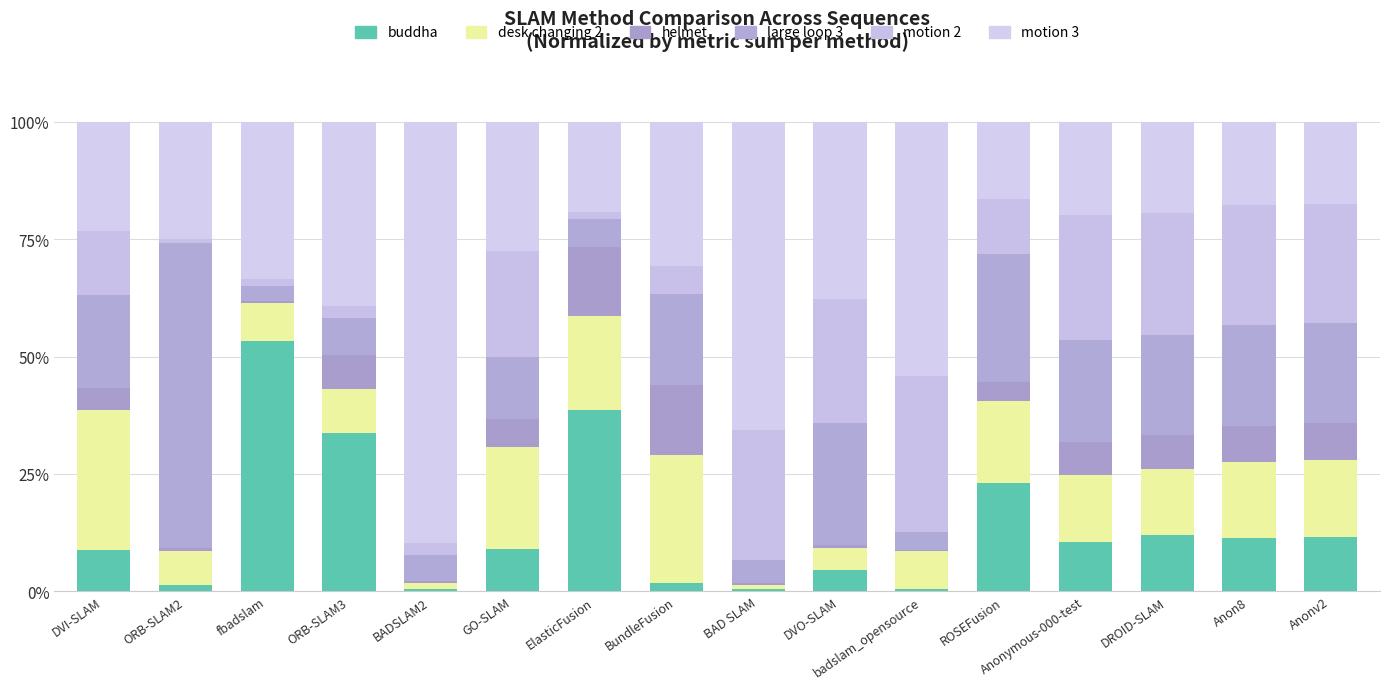

What are all the series names shown in the legend?

buddha, desk changing 2, helmet, large loop 3, motion 2, motion 3